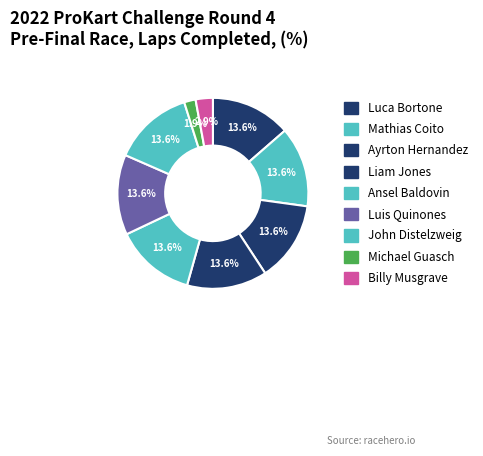

To the nearest percent, what percentage of the pie is Liam Jones?

14%